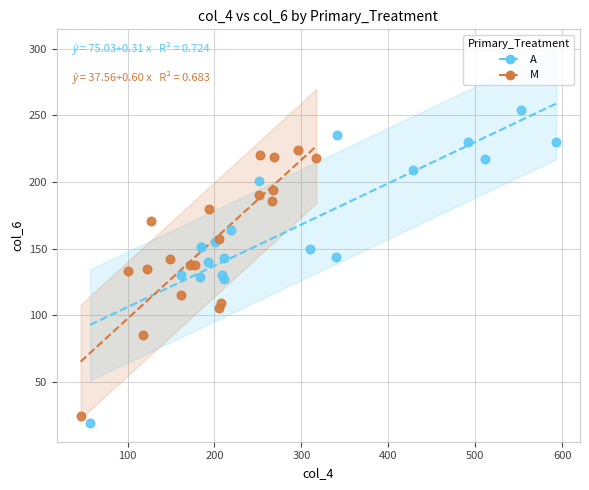

Which series contains the highest Y value?

A